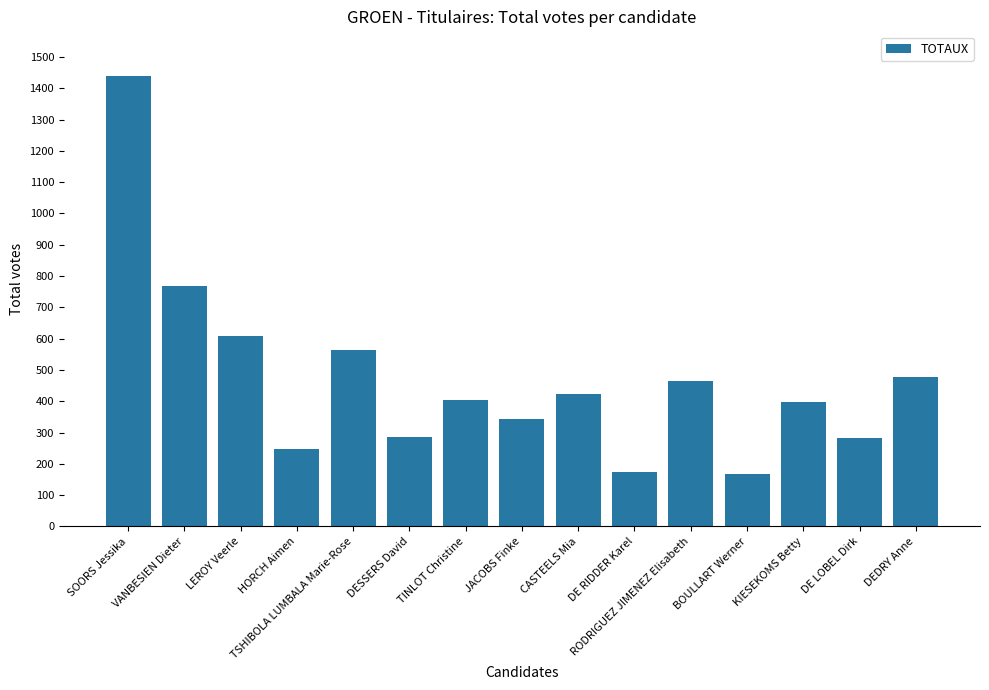

Count the number of categories in the chart.

15